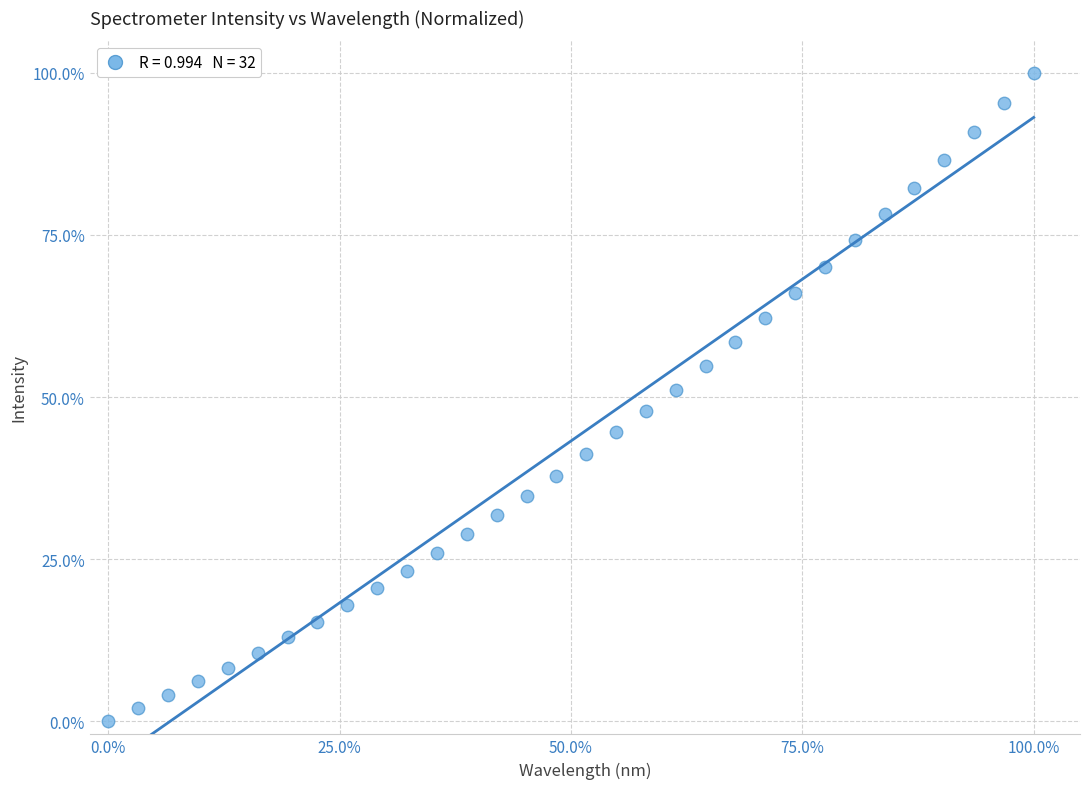

What is the range of Y values (max minus min)?

100.0